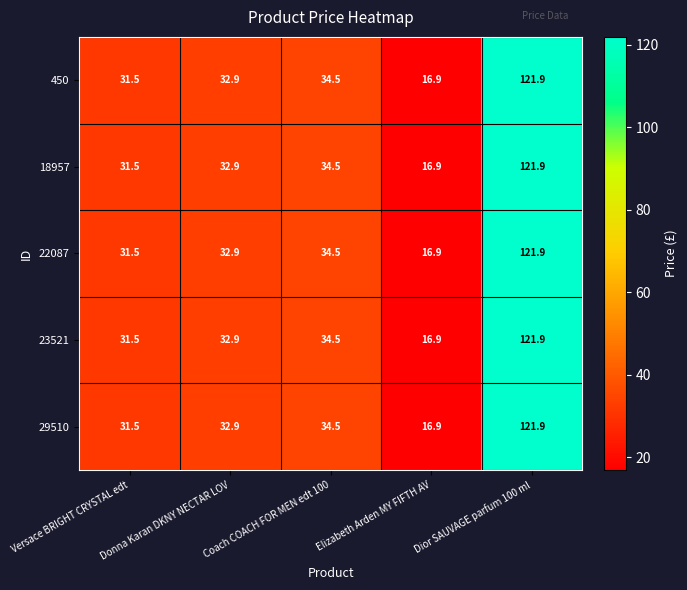

List the labels in order of 29510 value, largest first.

Dior SAUVAGE parfum 100 ml, Coach COACH FOR MEN edt 100, Donna Karan DKNY NECTAR LOV, Versace BRIGHT CRYSTAL edt, Elizabeth Arden MY FIFTH AV